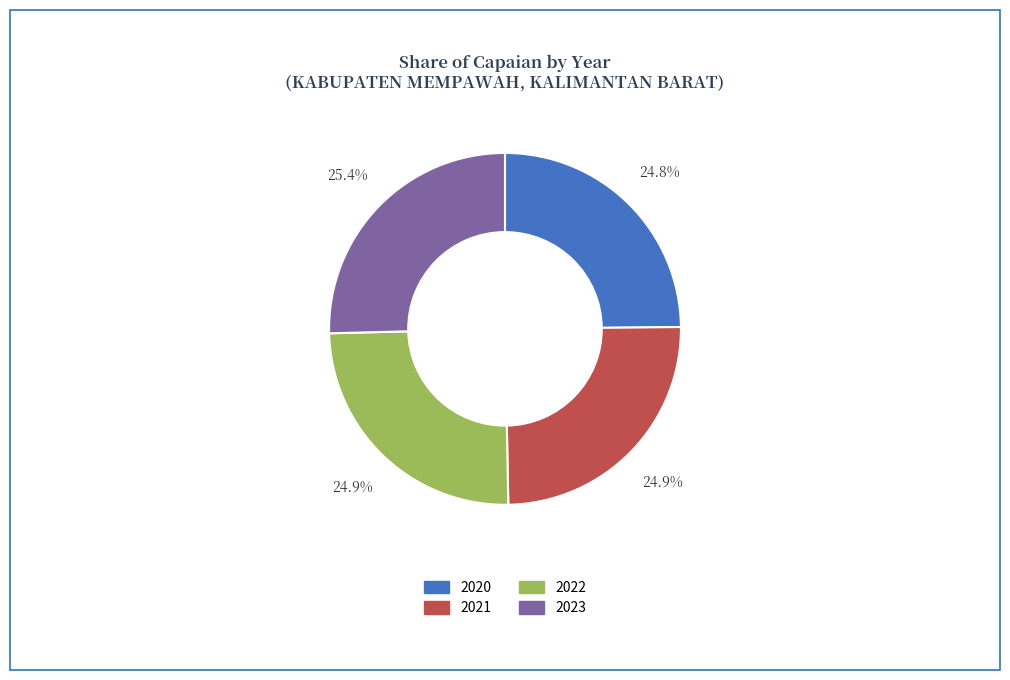

The 2021 slice represents 25% of the pie. True or false?

True